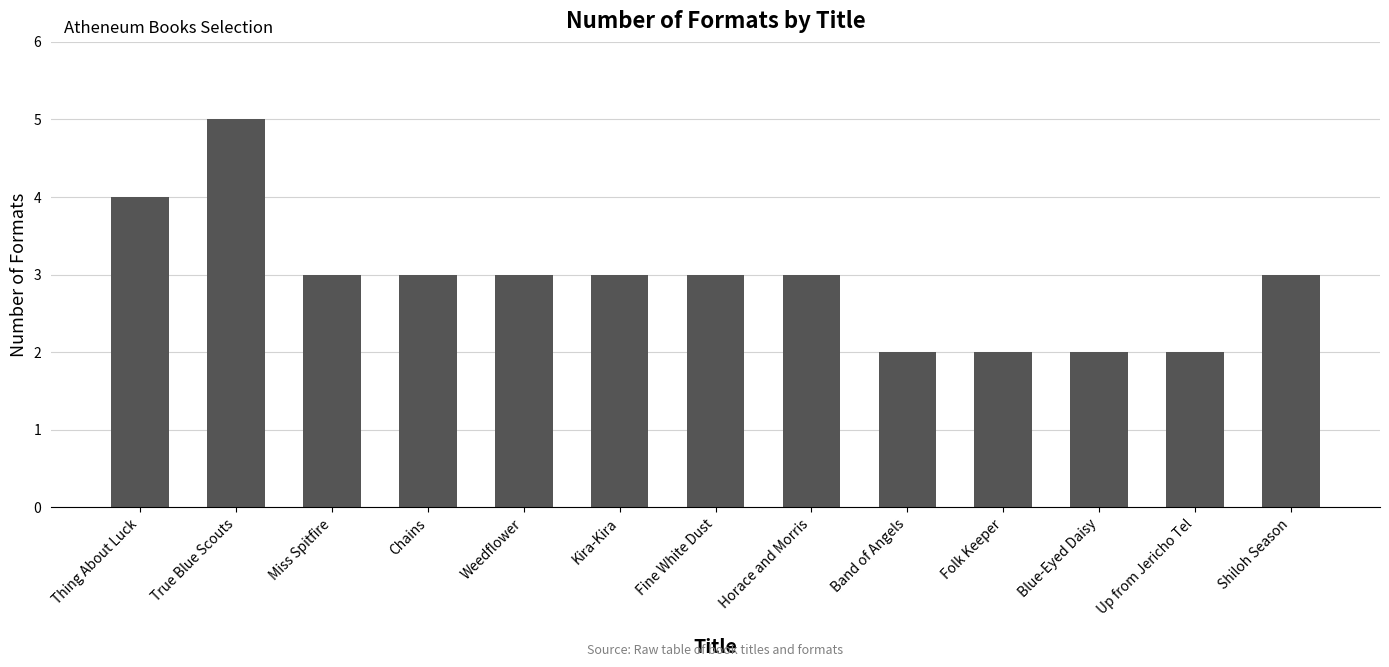

Between Up from Jericho Tel and Thing About Luck, which is larger?

Thing About Luck